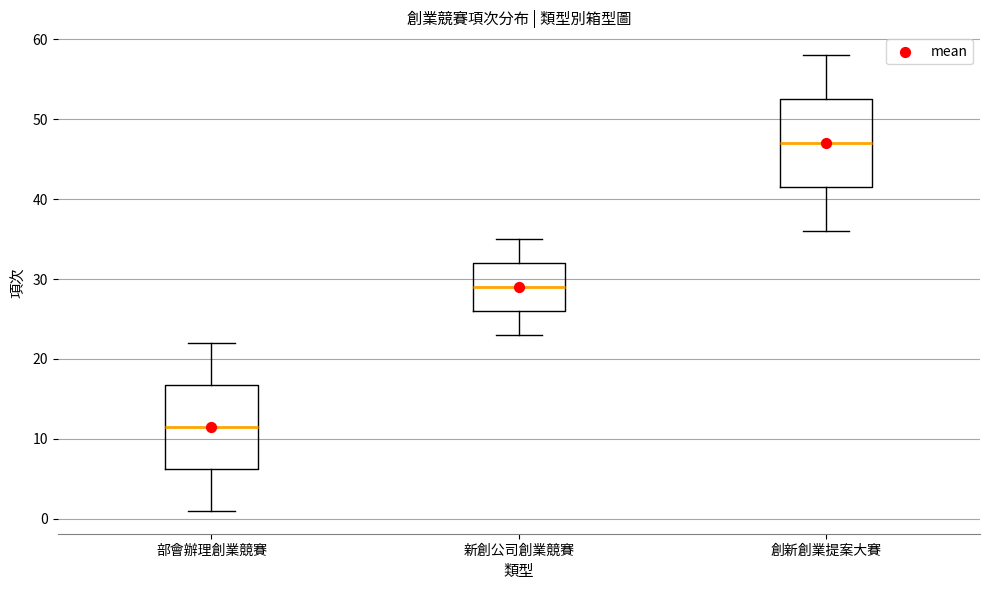

Reading left to right, read every box against the y-axis: the position of its median line, the range the box covers, and the ends of its whiskers. The values are not printed on the chart, so give them approximately, as read against the axis.

部會辦理創業競賽: median 12, box 6 to 17, whiskers 1 to 22
新創公司創業競賽: median 29, box 26 to 32, whiskers 23 to 35
創新創業提案大賽: median 47, box 42 to 53, whiskers 36 to 58